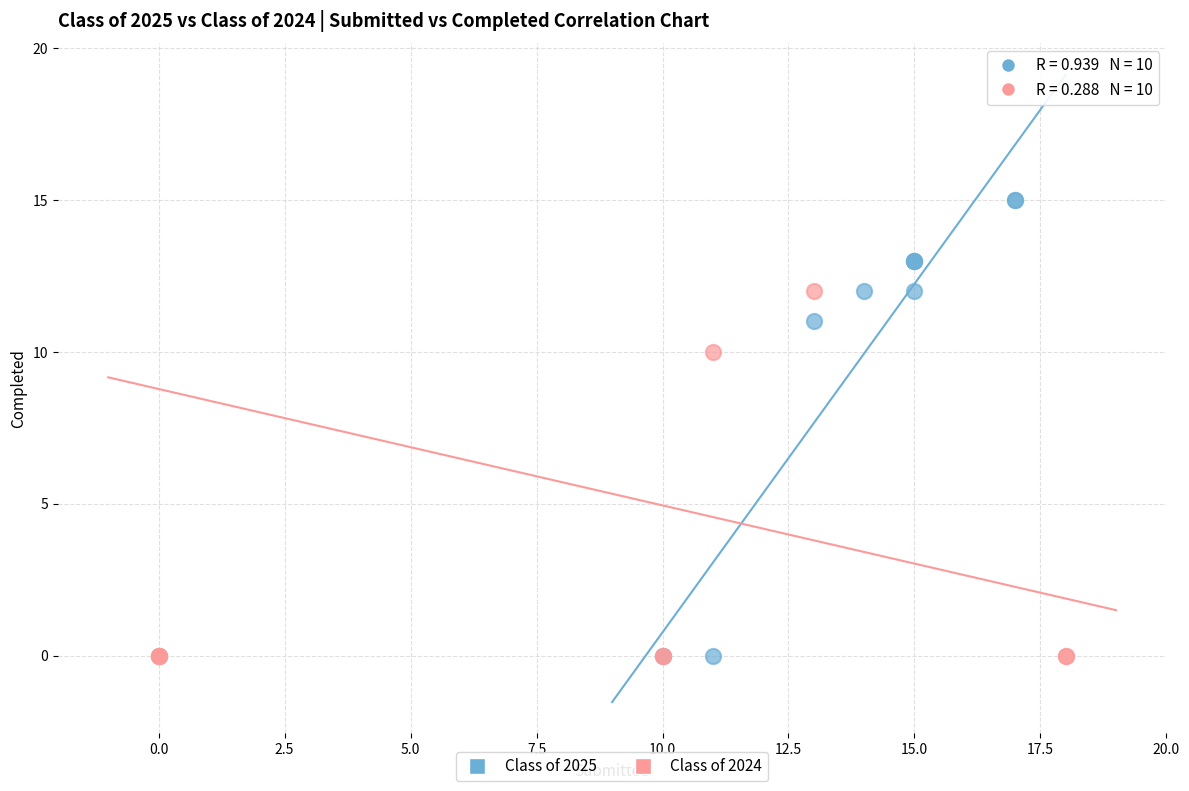

Which series reaches the maximum Y coordinate?

Class of 2025